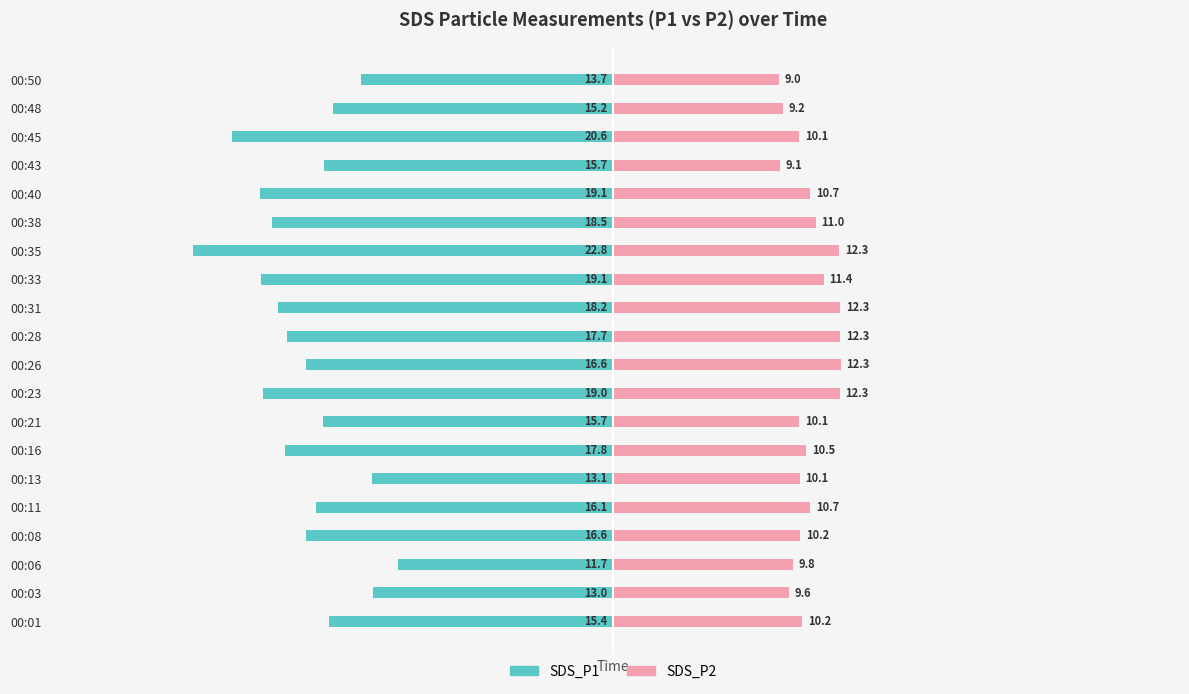

What is the difference between the highest and lowest values at 00:11?

26.8